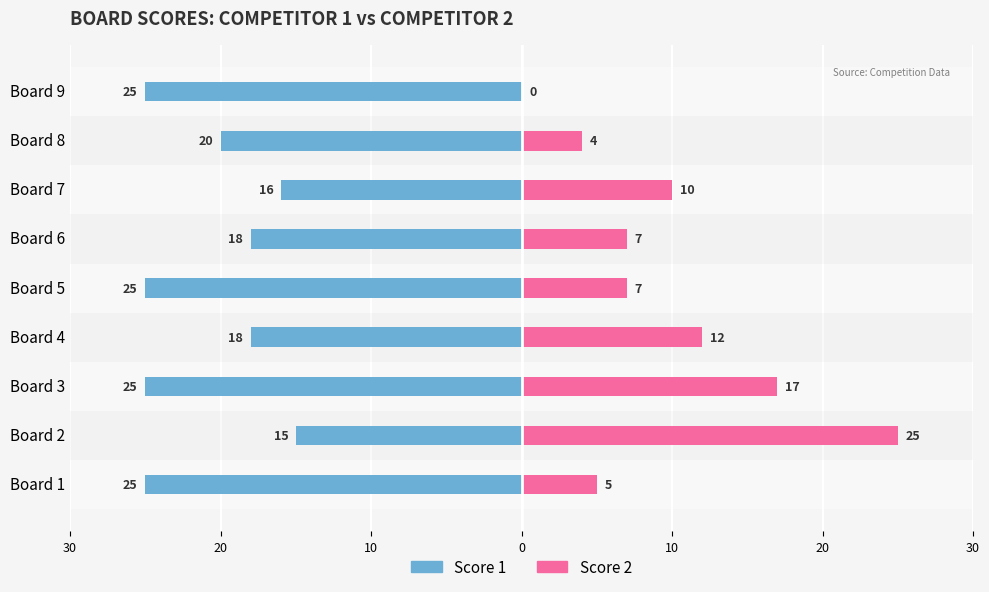

Is it true that Score 1 equals -18 at Board 4?

True